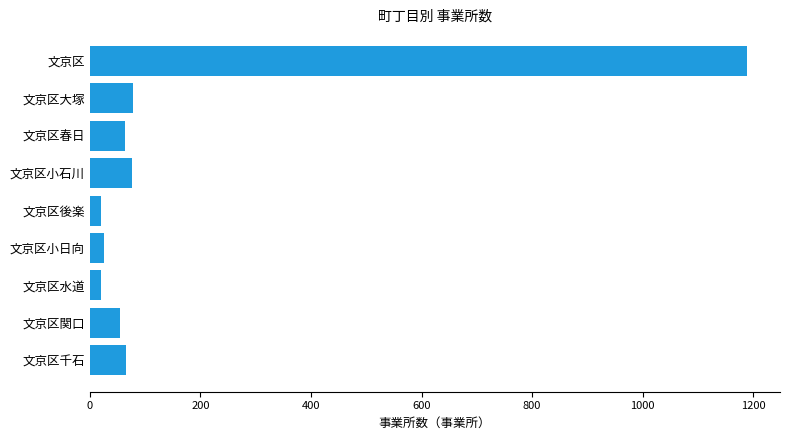

The value at 文京区 is 1189. True or false?

True